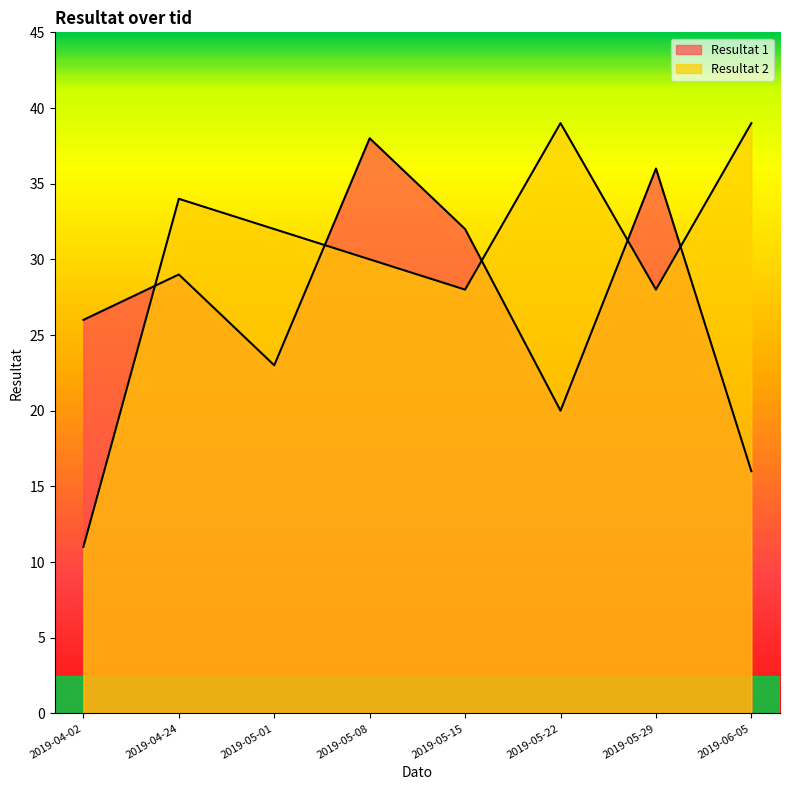

What is the minimum value shown in the chart?

11